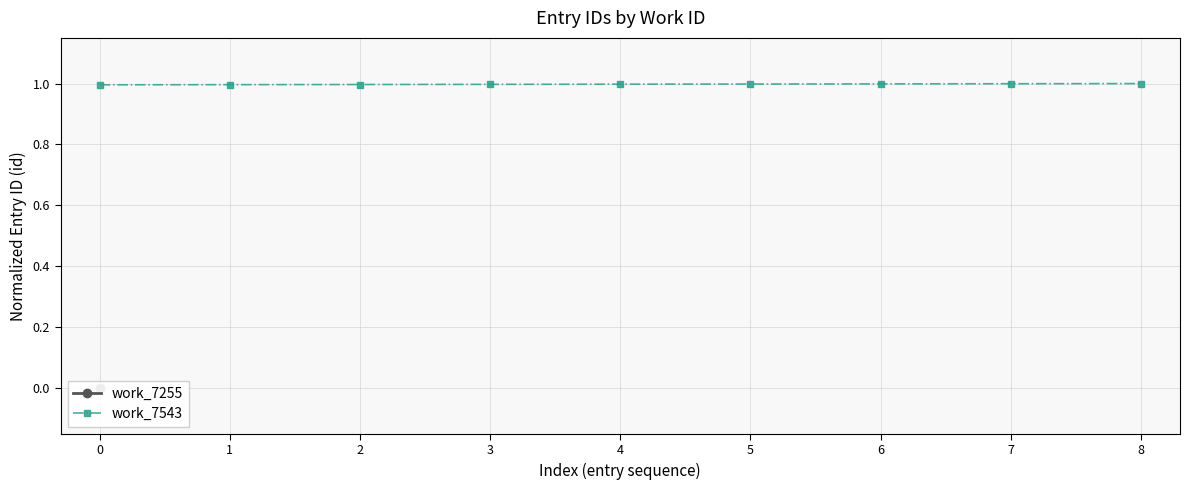

The chart shows a value of 1.0 at 5. True or false?

True